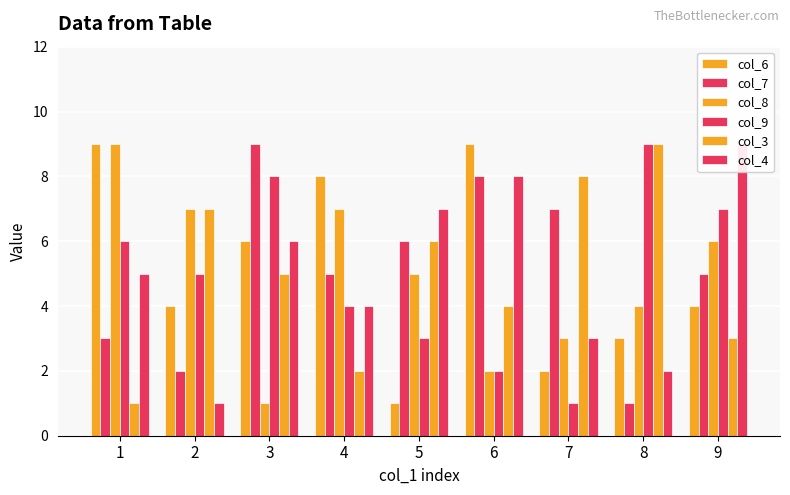

What is the value of the col_8 bar at the 3rd from the left?

1